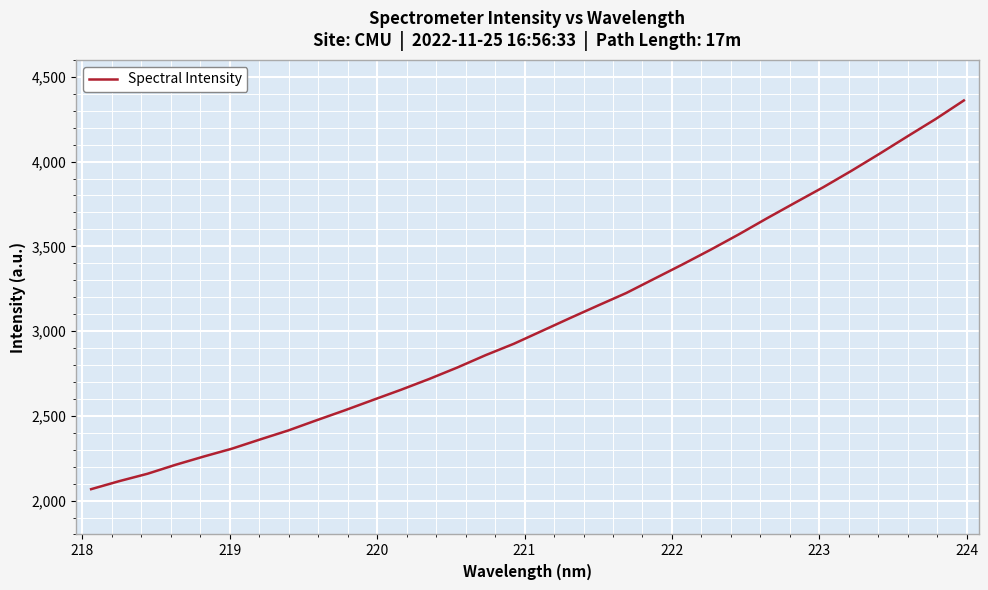

How many lines are shown in the chart?

1